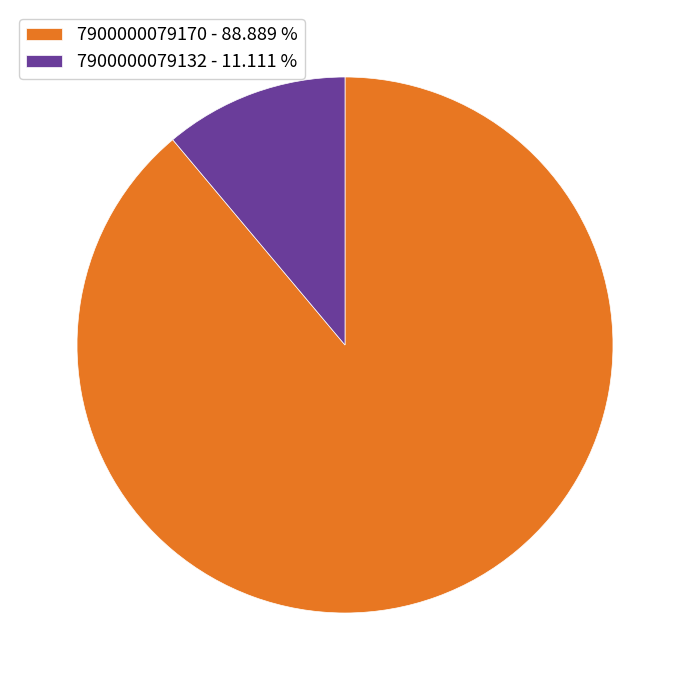

Combined, do 7900000079170 - 88.889 % and 7900000079132 - 11.111 % account for over 50%?

Yes